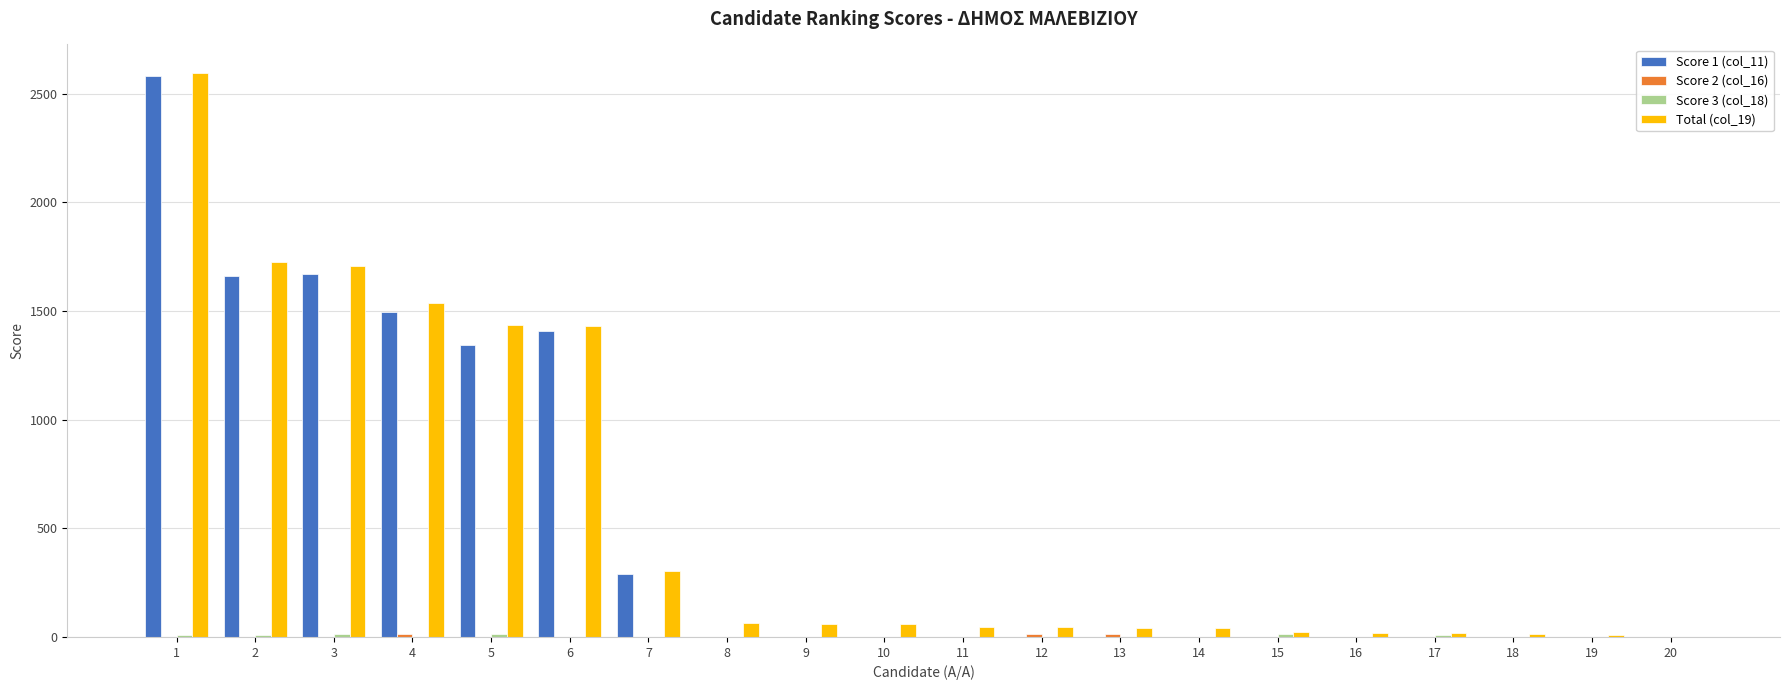

What is the sum of the Total (col_19) values at 15 and 19?

35